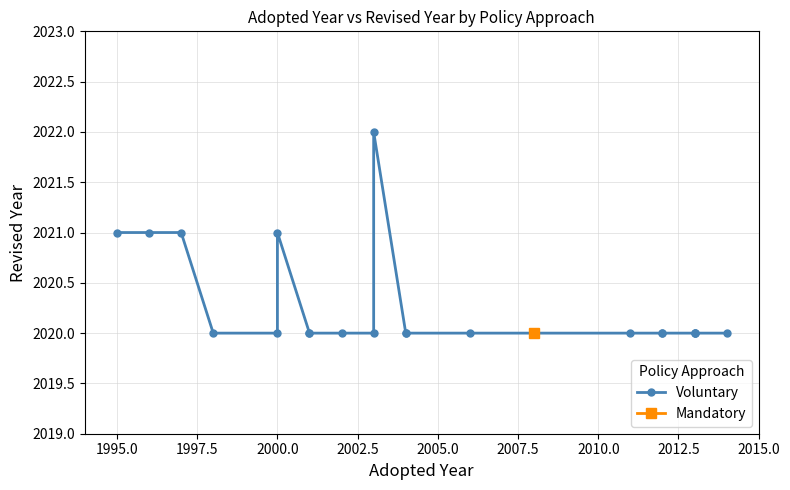

How many interior local peaks (higher than both neighbors) does the data have?

2